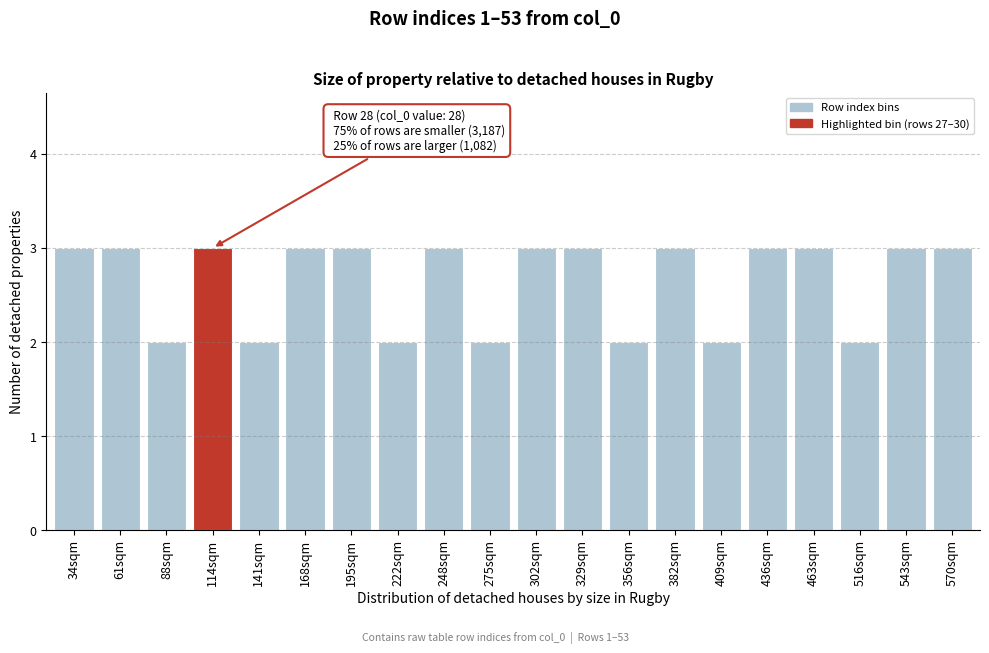

Reading right to left, transcribe all the data shown in this chart.

3	3	2	3	3	2	3	2	3	3	2	3	2	3	3	2	3	2	3	3